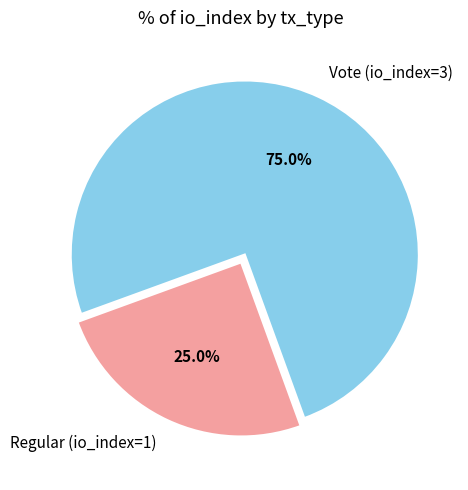

How many slices are in this pie chart?

2